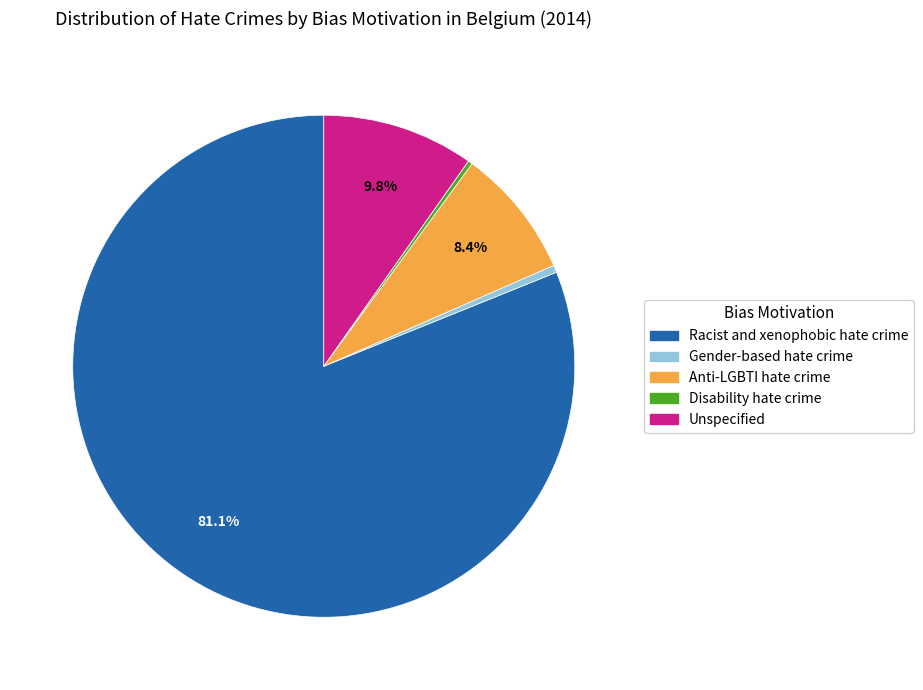

To the nearest percent, what portion does Anti-LGBTI hate crime represent?

8%